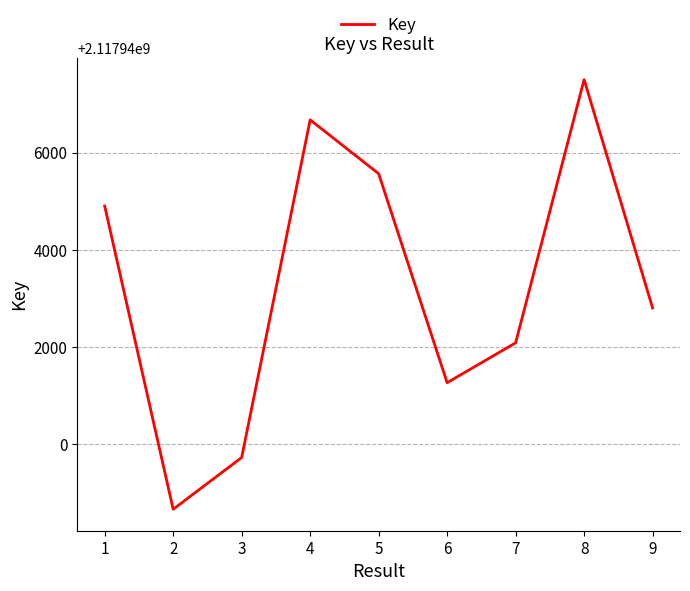

What is the maximum value shown in the chart?

2117947504